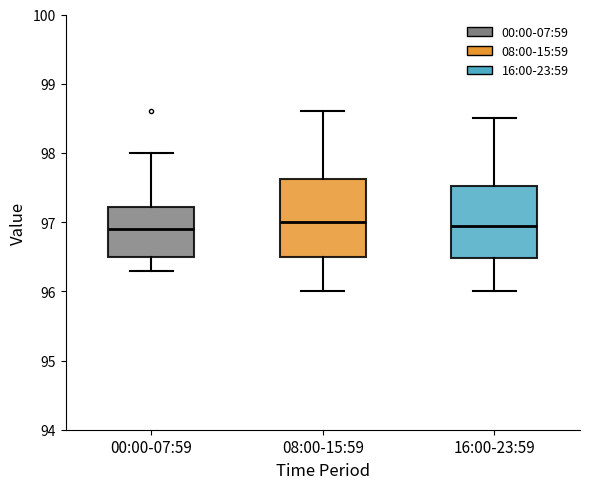

Reading left to right, transcribe this box plot: for each box, give where its median line is, the range the box spans, and where its two whiskers end, as read against the y-axis. The values are not printed on the chart, so give them approximately, as read against the axis.

00:00-07:59: median 96.9, box 96.5 to 97.2, whiskers 96.3 to 98.0
08:00-15:59: median 97.0, box 96.5 to 97.6, whiskers 96.0 to 98.6
16:00-23:59: median 97.0, box 96.5 to 97.5, whiskers 96.0 to 98.5